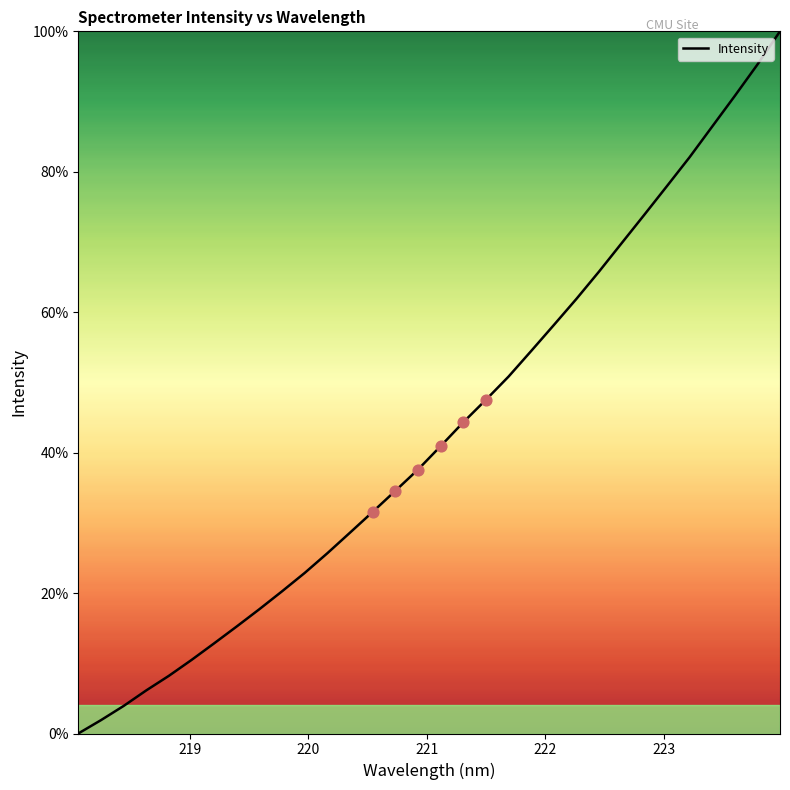

What is the difference between the maximum and minimum values?

100.0